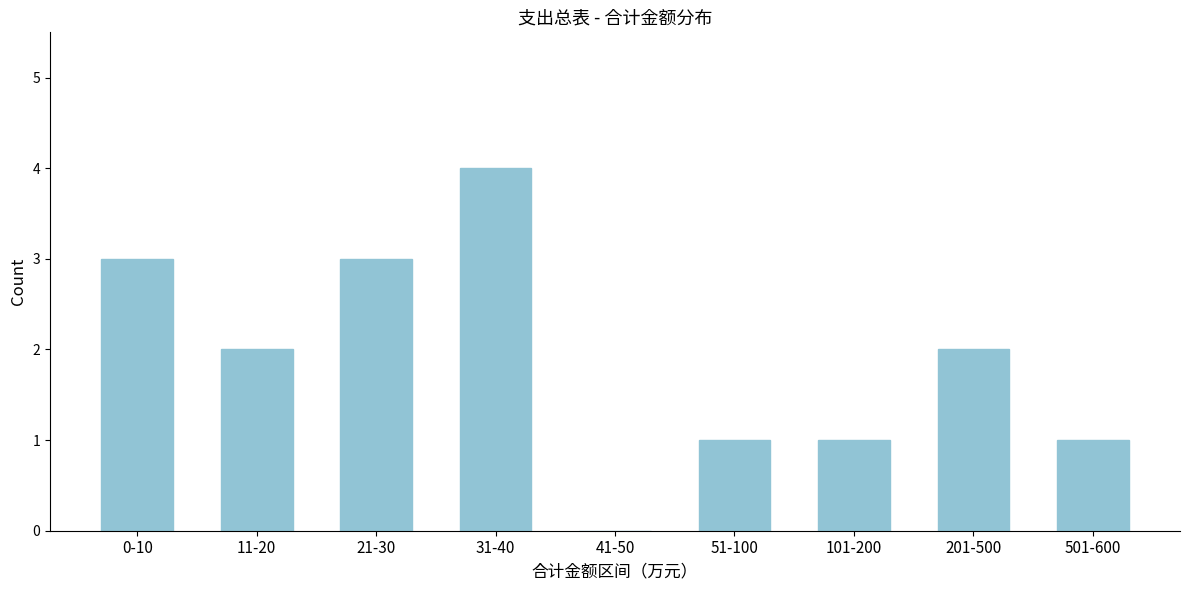

Reading left to right, what are all the values shown in this chart?

0-10=3	11-20=2	21-30=3	31-40=4	41-50=0	51-100=1	101-200=1	201-500=2	501-600=1